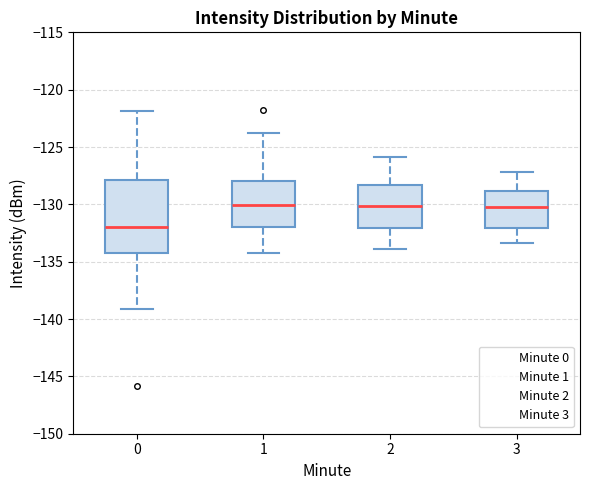

Which box is the tallest, from its lower edge to its upper edge?

0